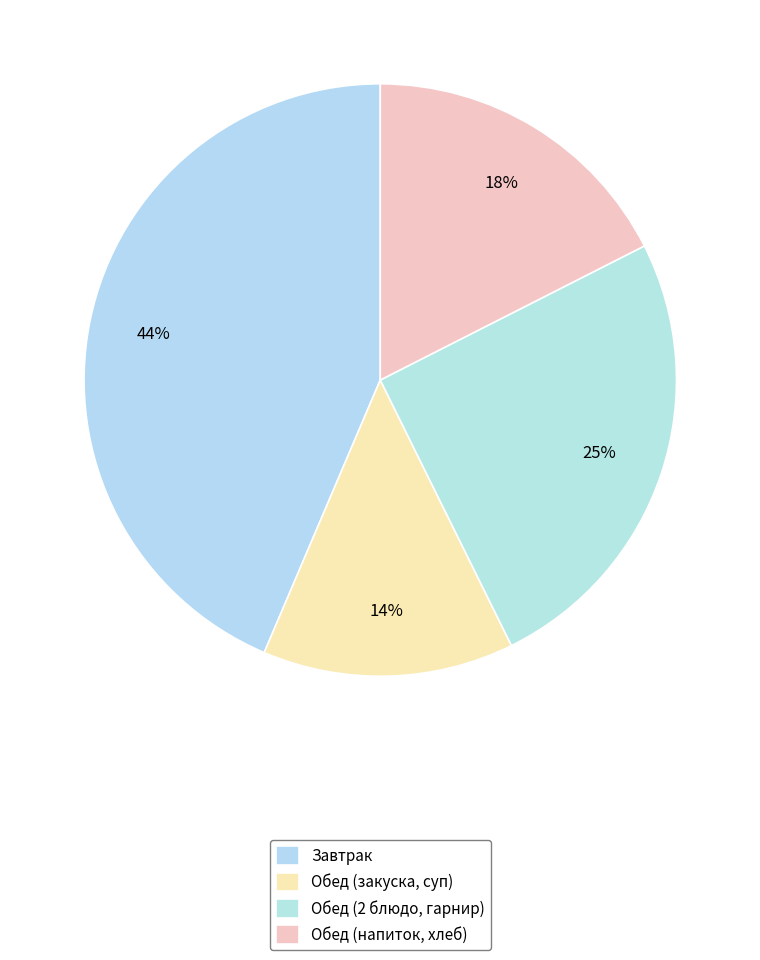

How many segments does this pie chart have?

4